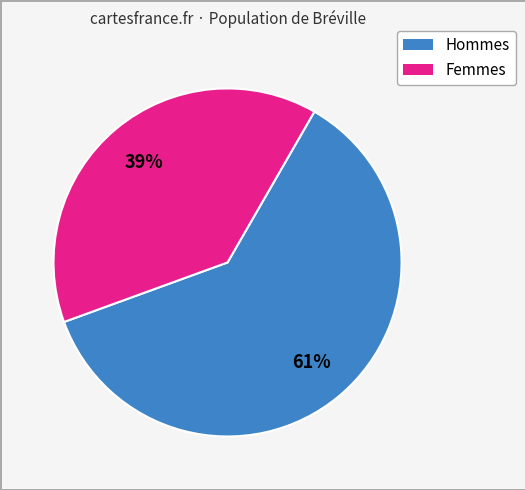

Count the number of slices in the pie.

2